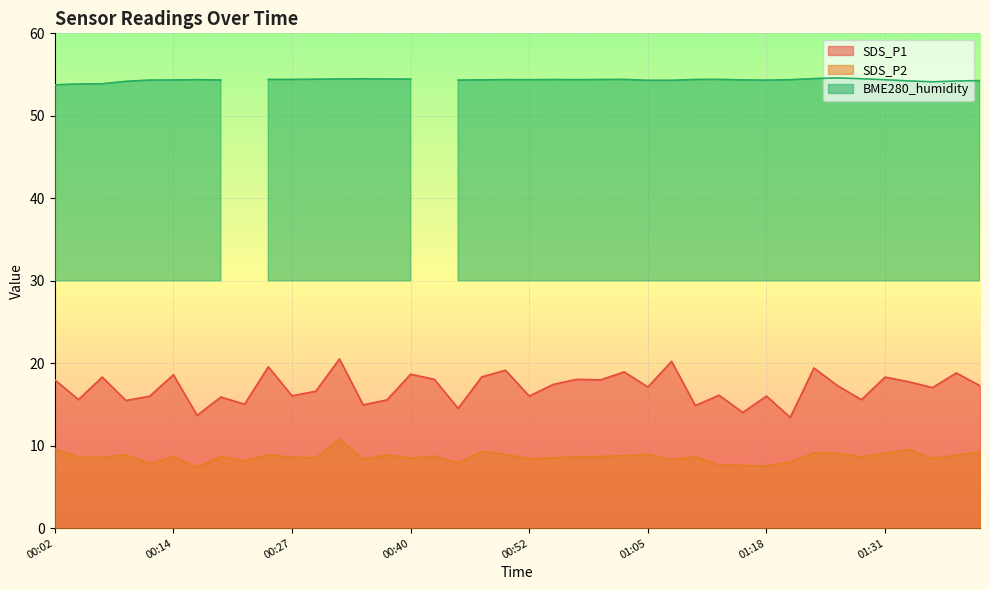

Between 00:12 and 00:50, which series saw the biggest shift?

SDS_P1